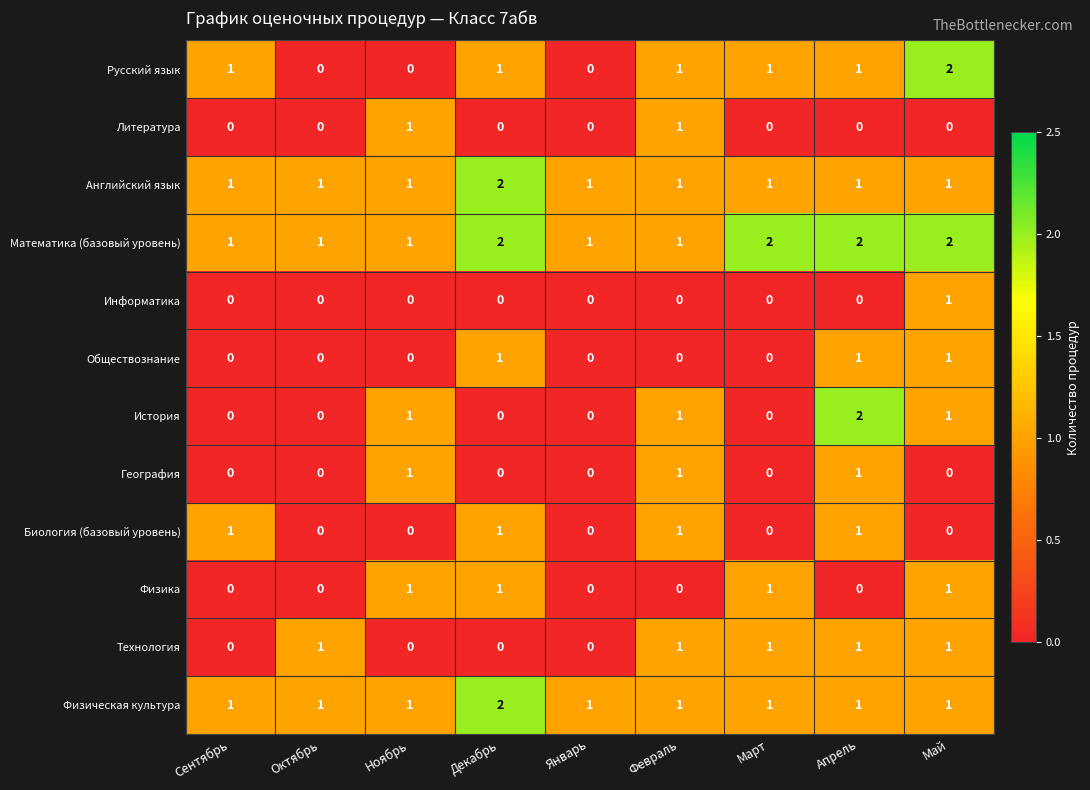

Count the Информатика values in the range 0 to 1.

9